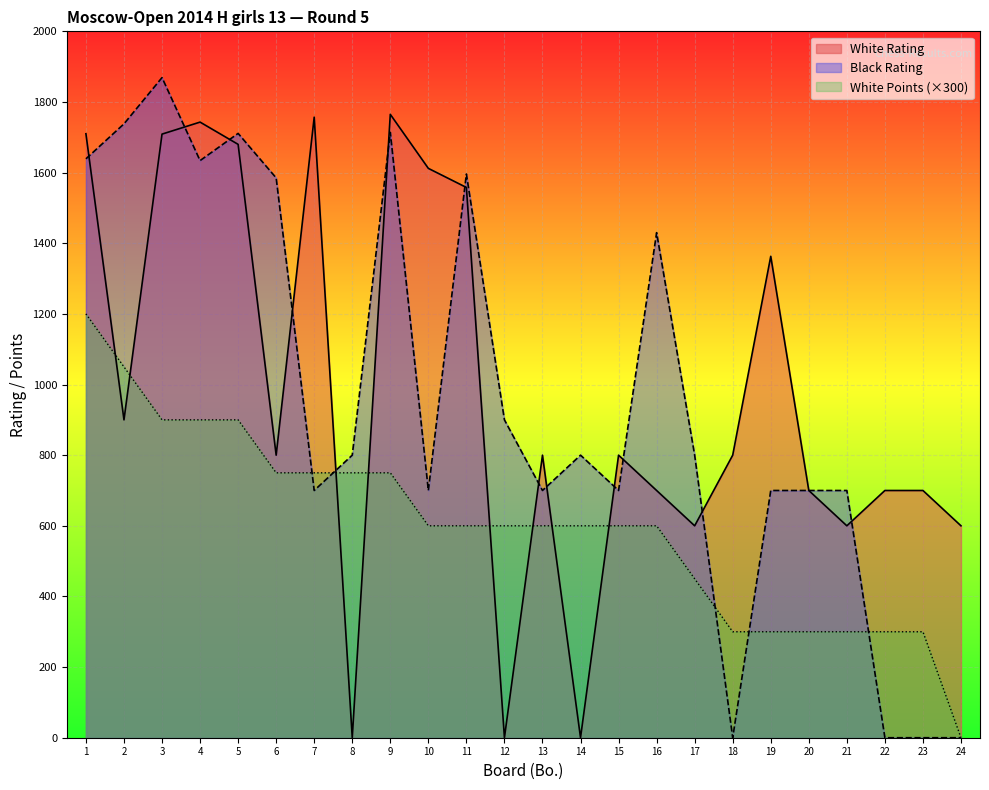

Which label corresponds to the smallest value in the chart?

8